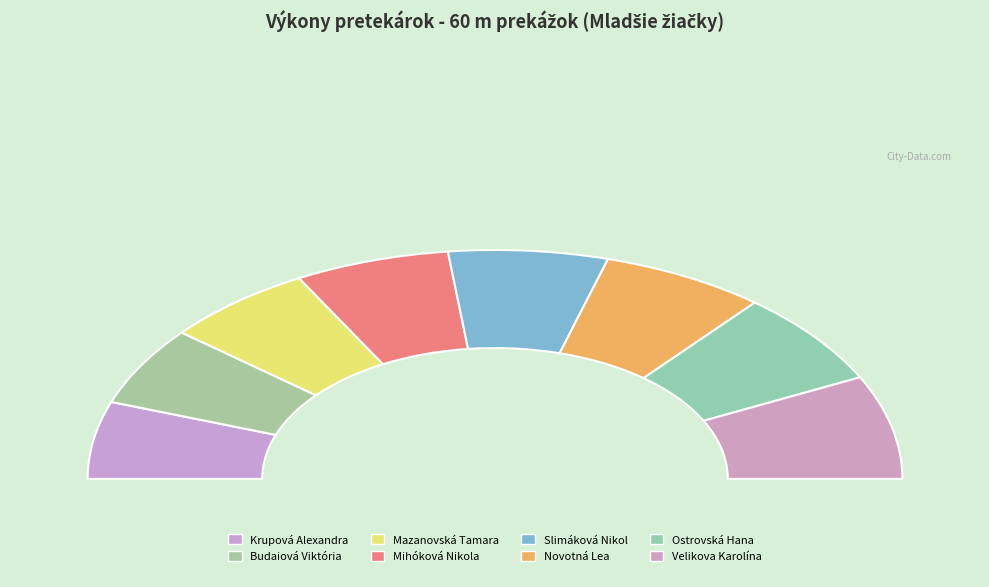

Does Ostrovská Hana represent more than half of the total?

No